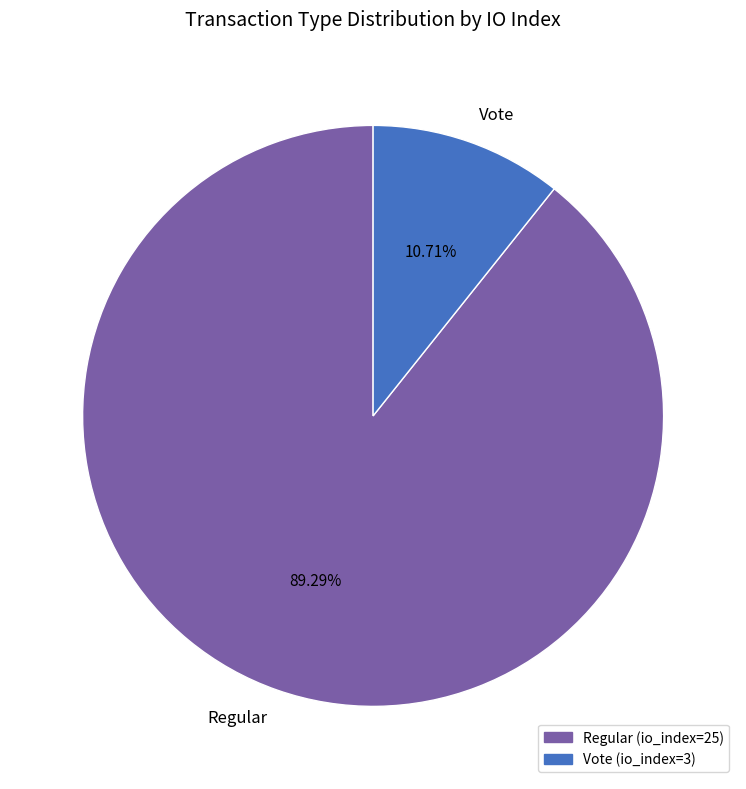

Is there any slice that represents more than half of the pie?

Yes